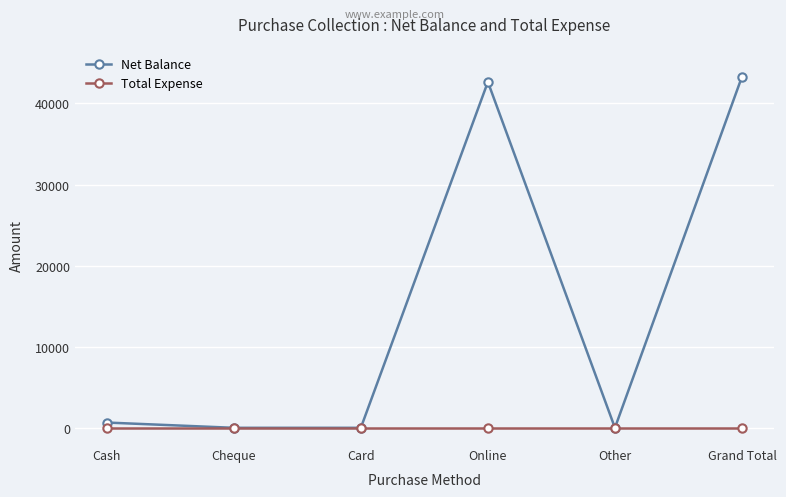

Which series has the largest total across all categories?

Net Balance